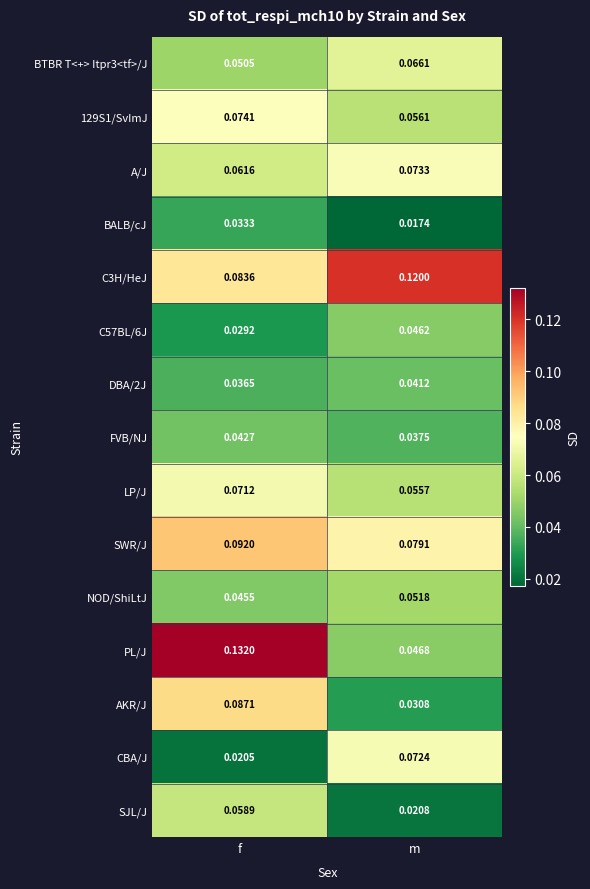

Which series changed the most between f and m?

PL/J